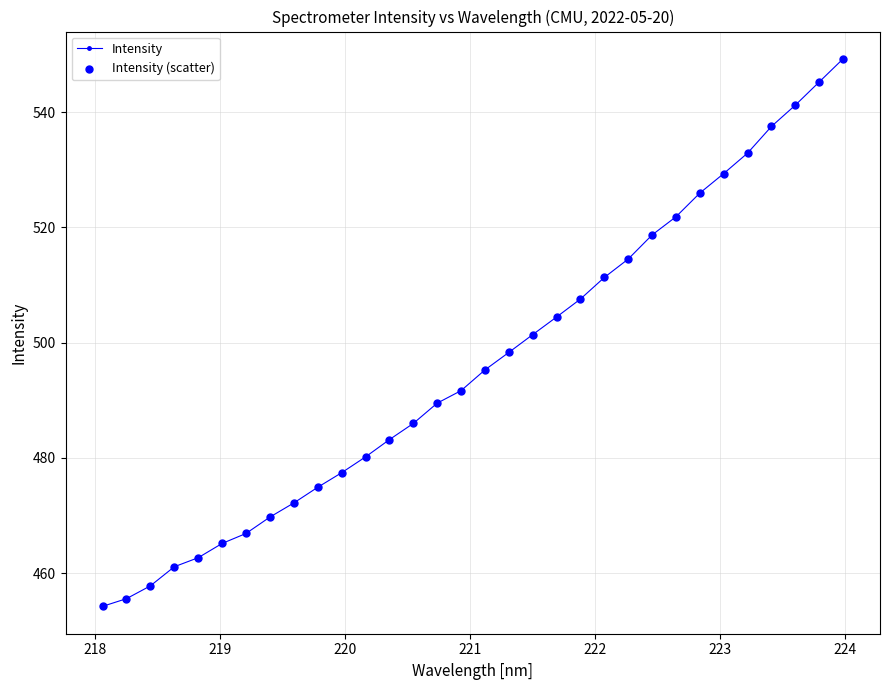

What is the value of the 17th point from the left?

495.3